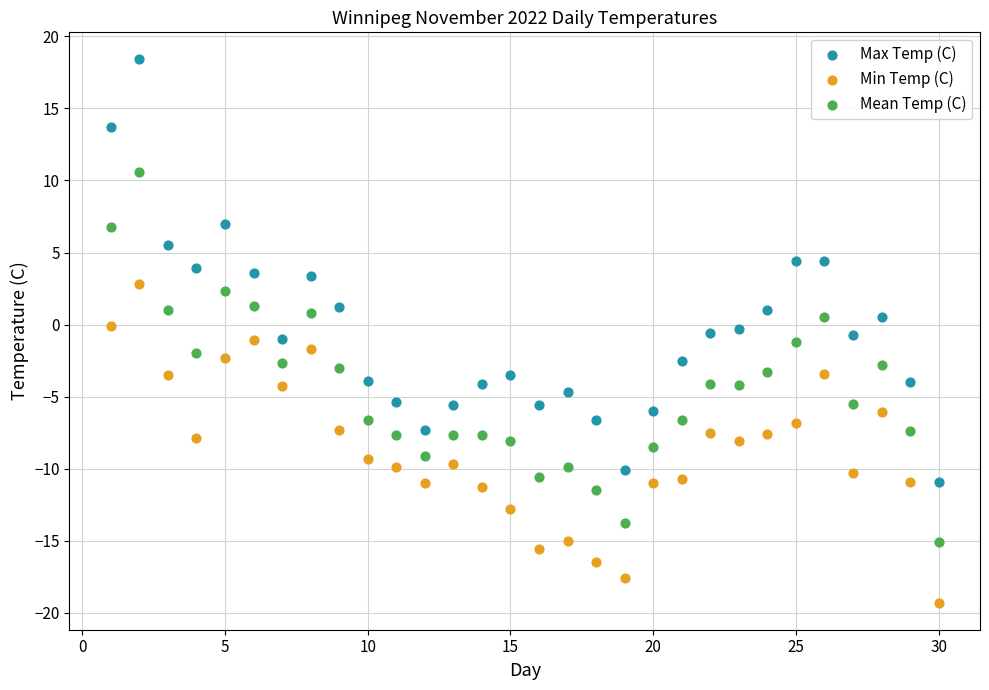

Which series contains the highest Y value?

Max Temp (C)